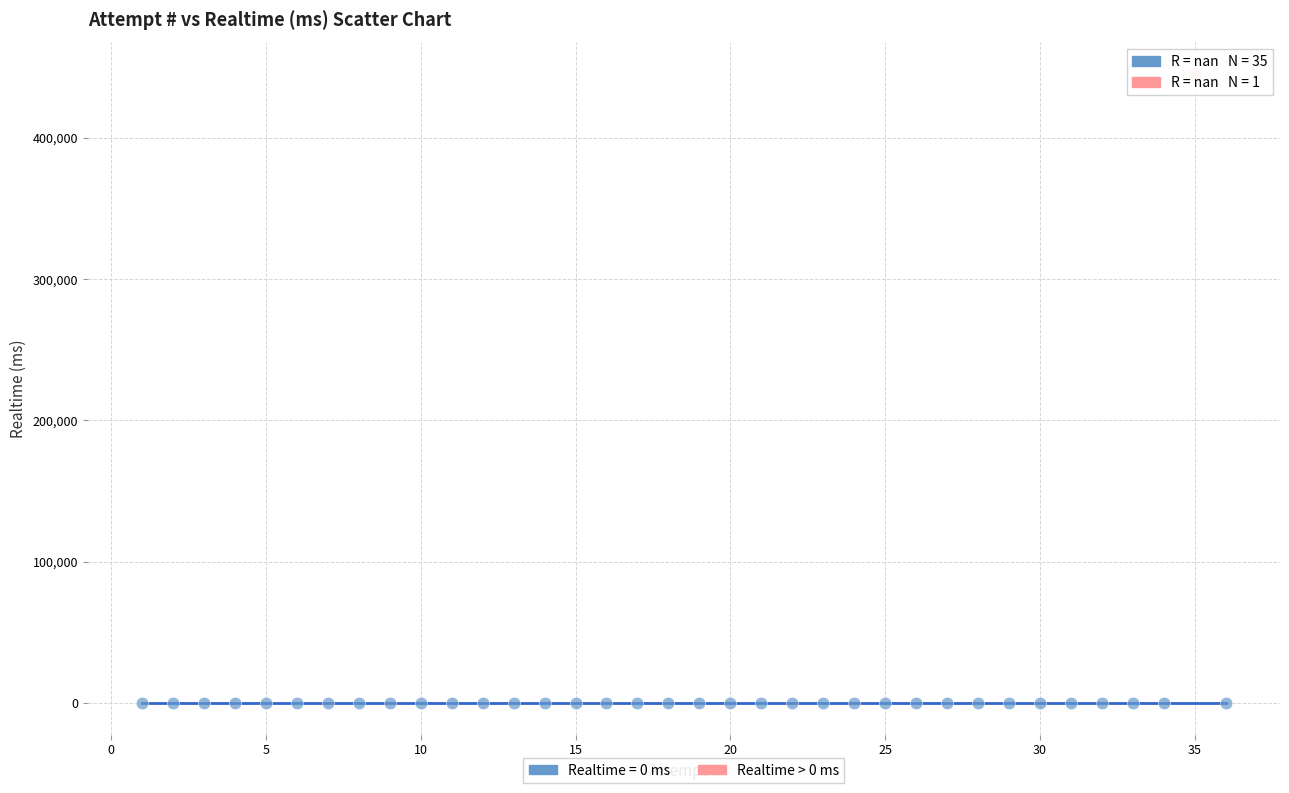

Which series reaches the minimum Y coordinate?

Realtime = 0 ms